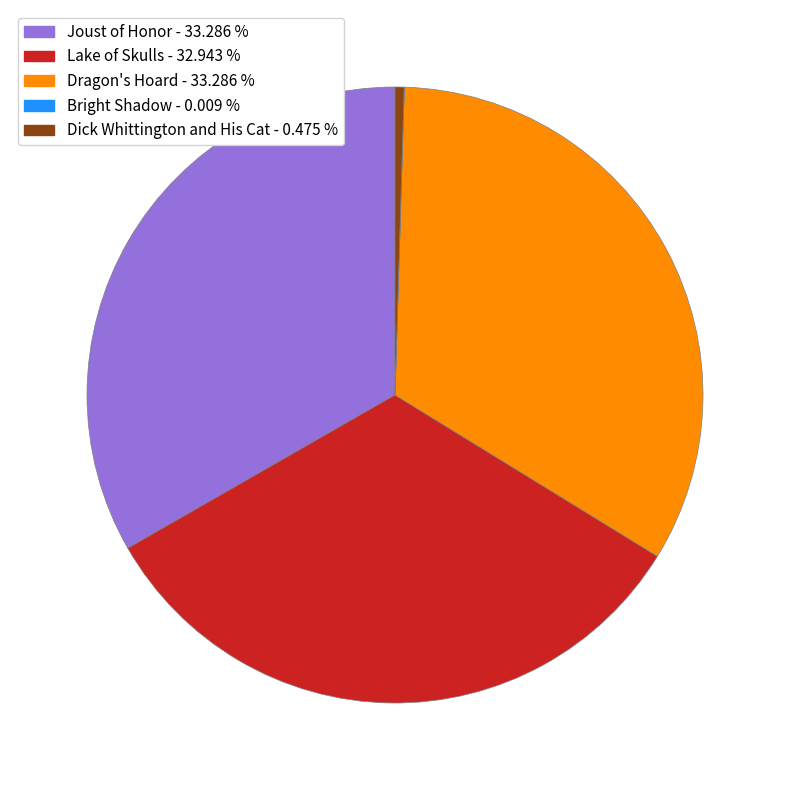

Does any single category account for the majority?

No